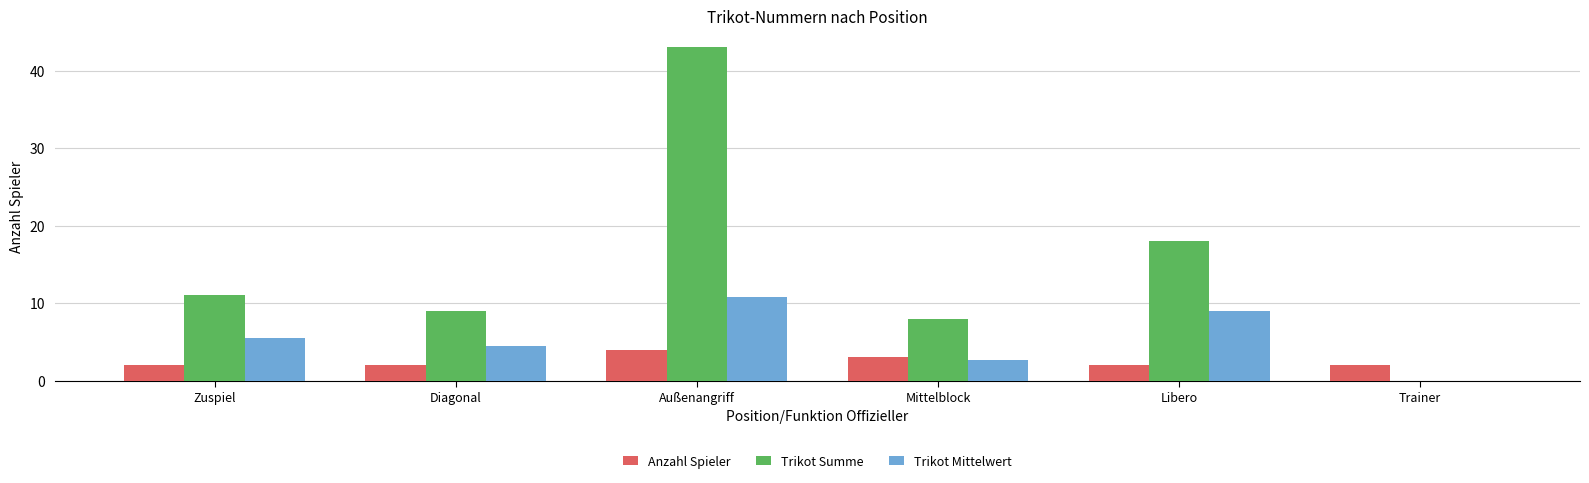

Between Außenangriff and Libero, which series saw the biggest shift?

Trikot Summe